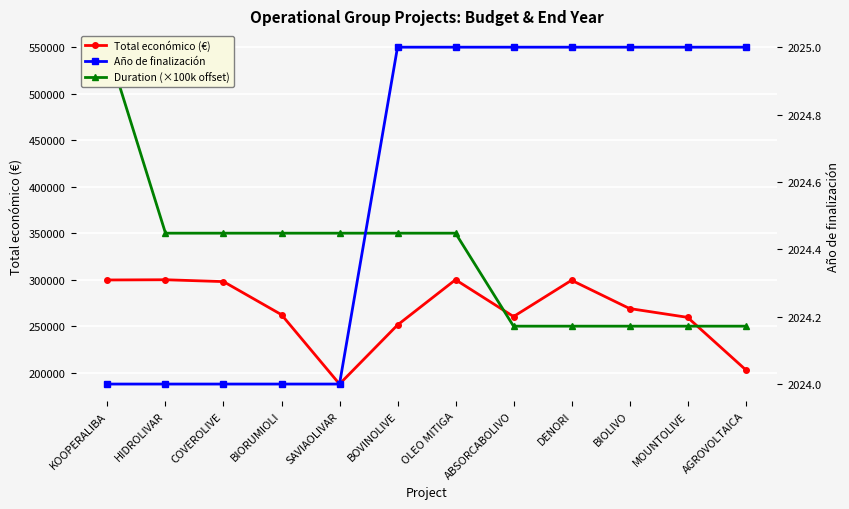

What is the difference between the highest and lowest values at DENORI?

297317